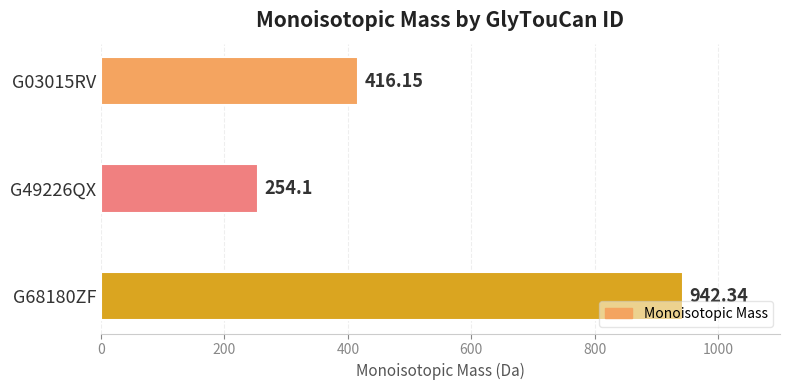

What is the sum of all values?

1612.6